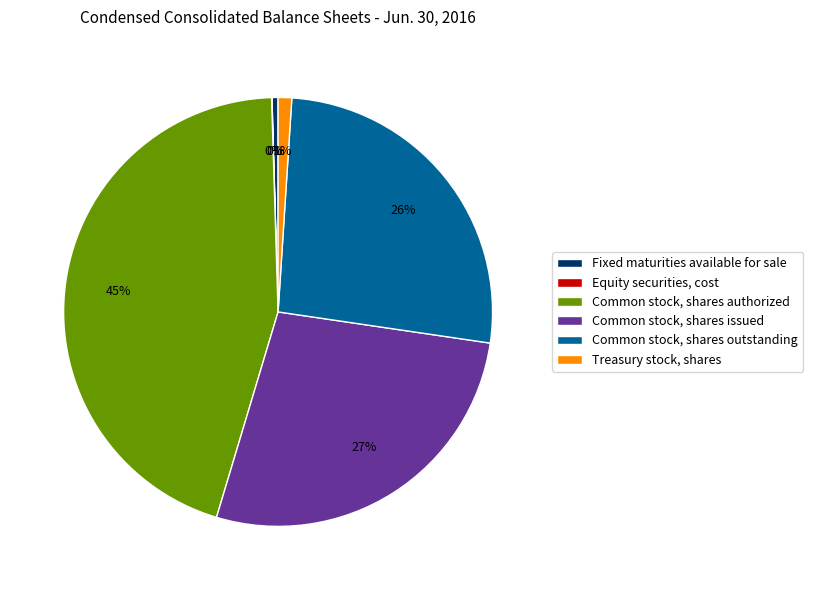

Do Treasury stock, shares and Fixed maturities available for sale together represent more than half of the pie?

No